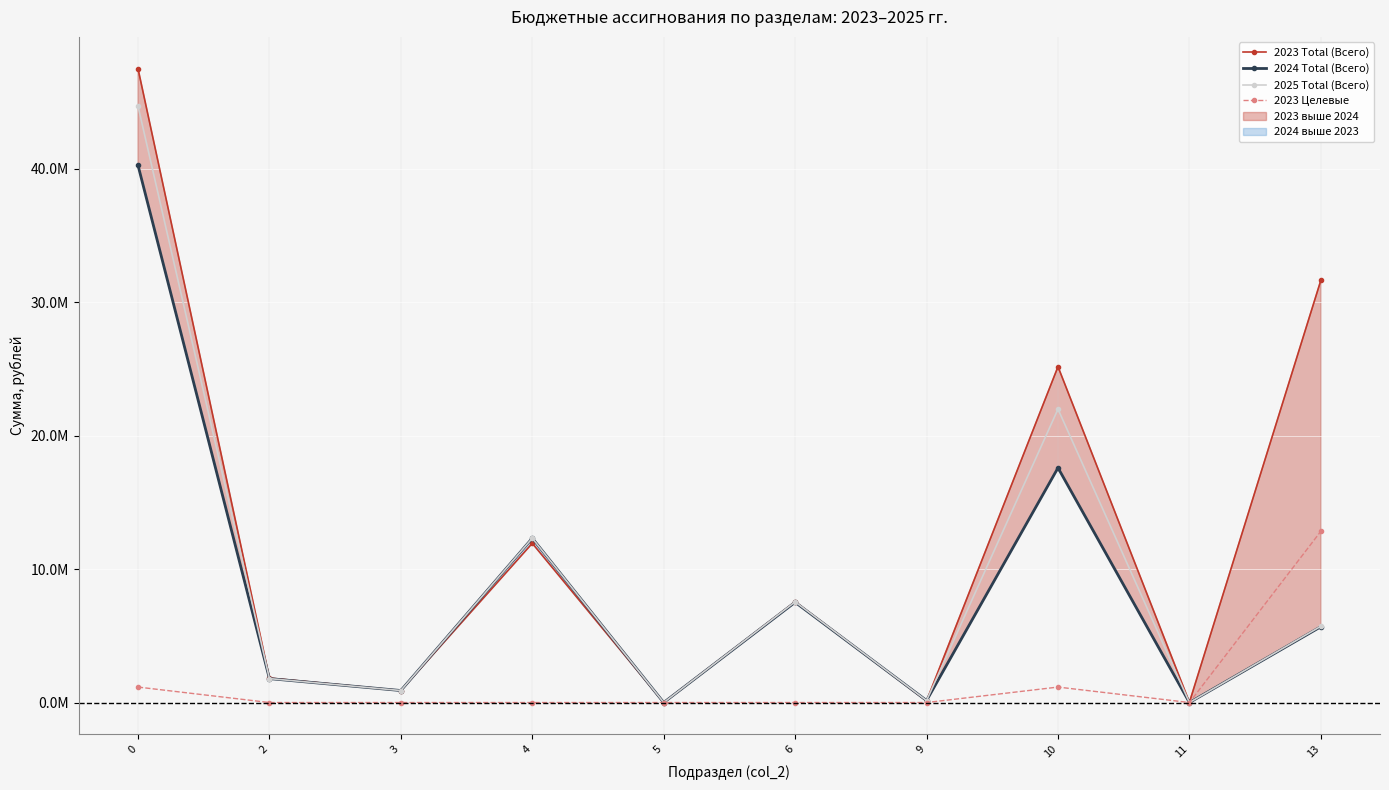

Does the chart display data point markers on the line(s)?

Yes